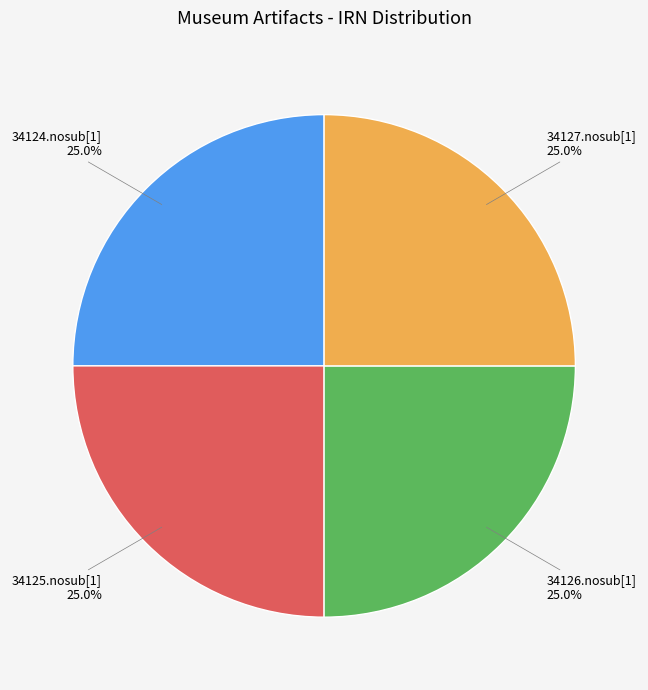

How much of the chart is everything except 34127.nosub[1]?

75.0%